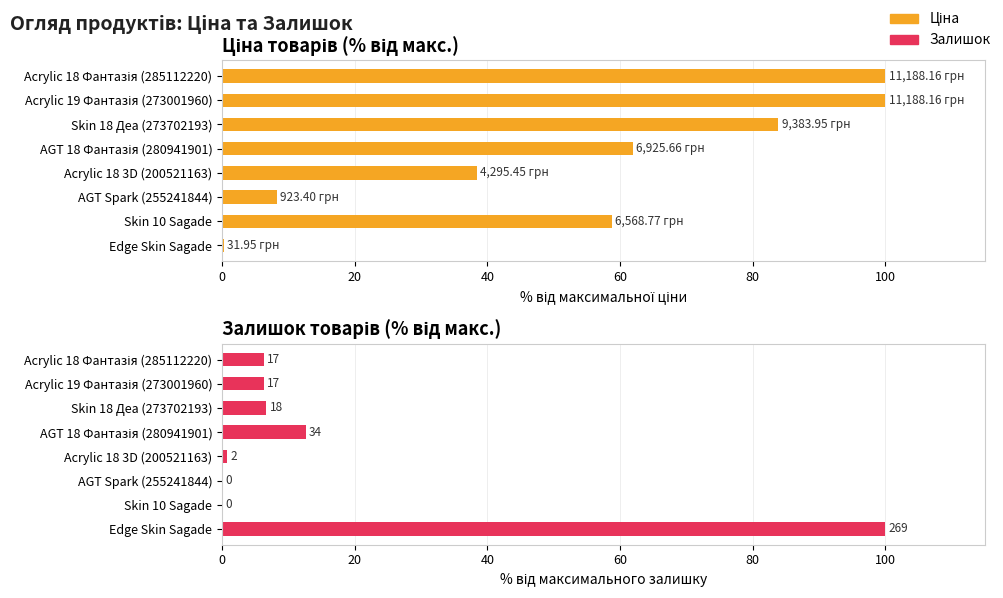

What is the minimum value for Ціна?

0.3